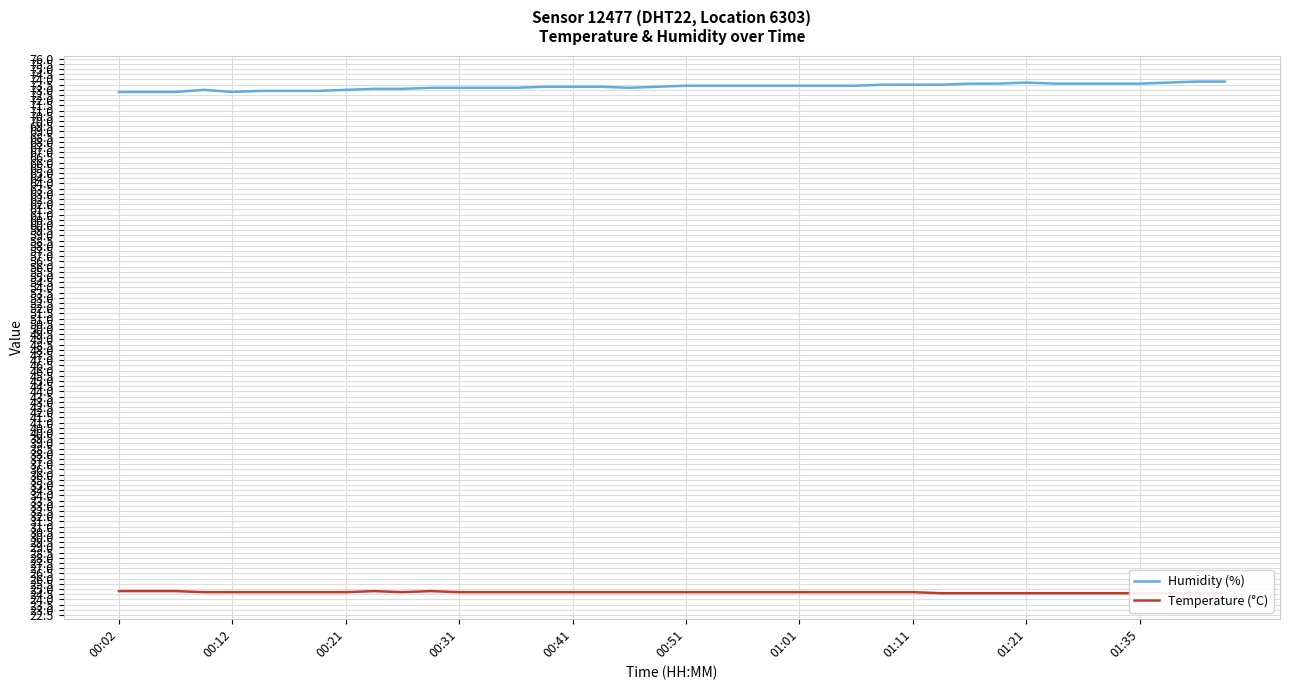

The Humidity (%) series shows 73.4 at 00:51. True or false?

True